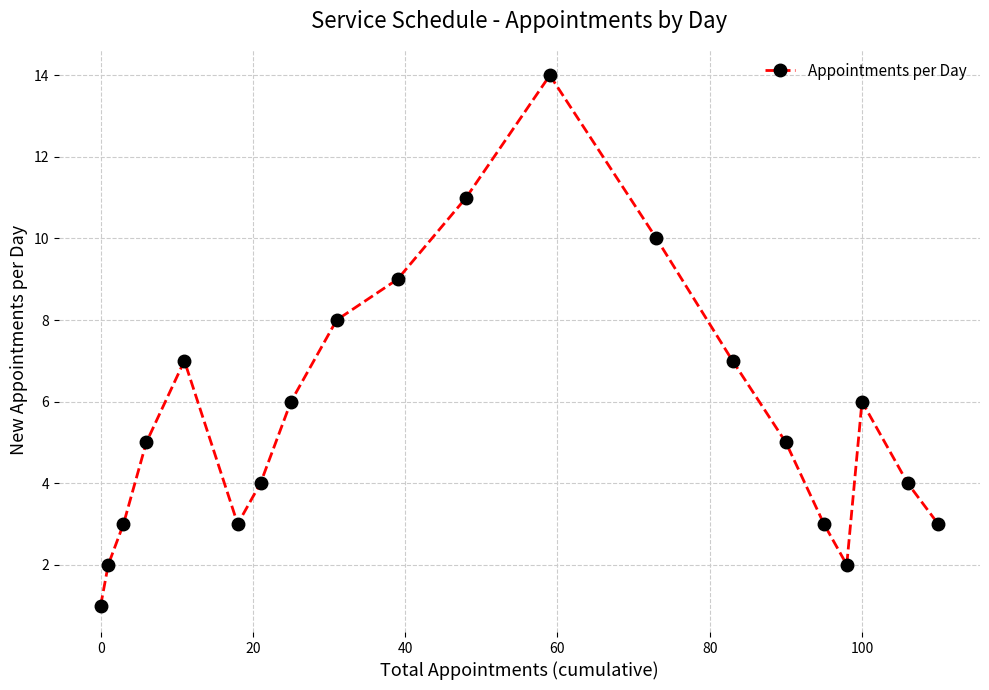

Reading left to right, list all the values displayed in this chart.

1	2	3	5	7	3	4	6	8	9	11	14	10	7	5	3	2	6	4	3